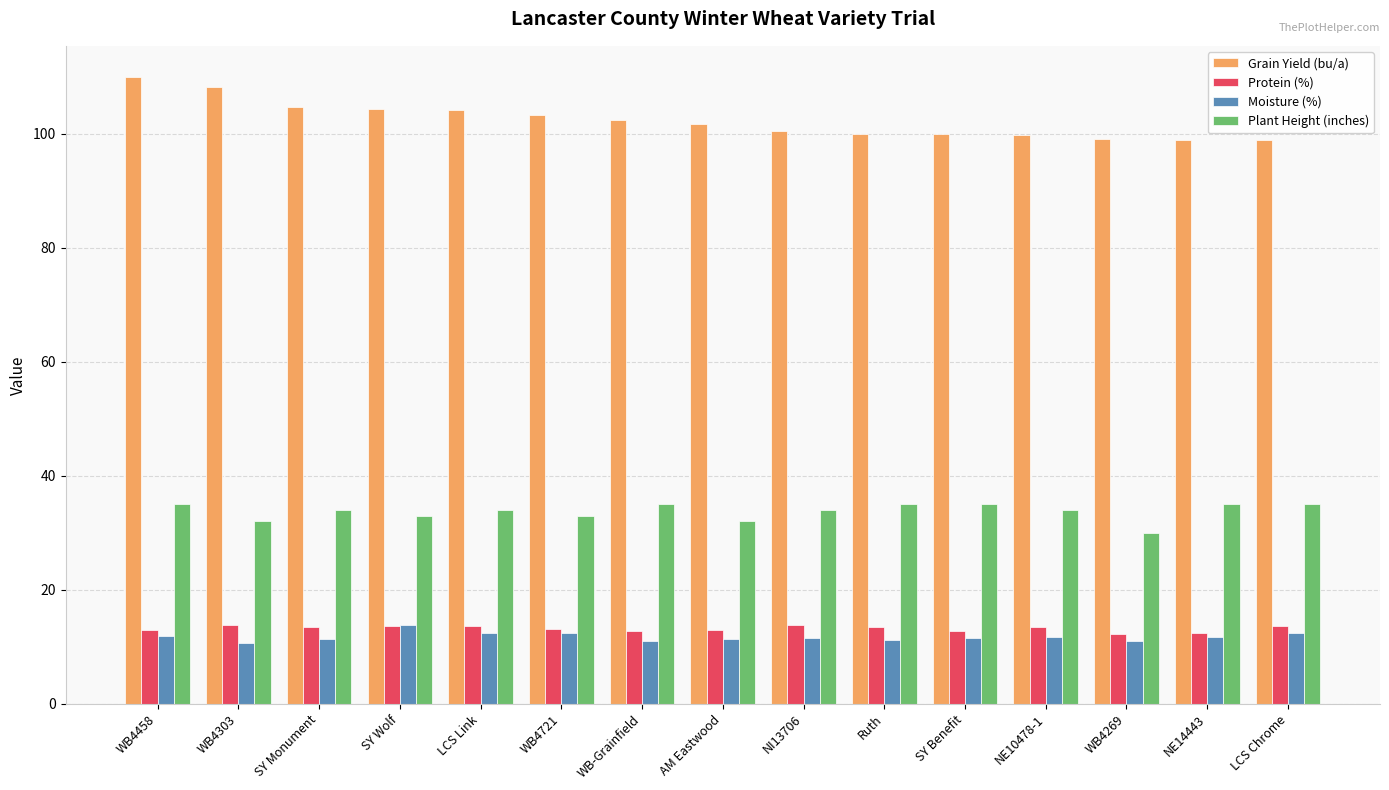

Where does the Moisture (%) series first go above 11?

WB4458